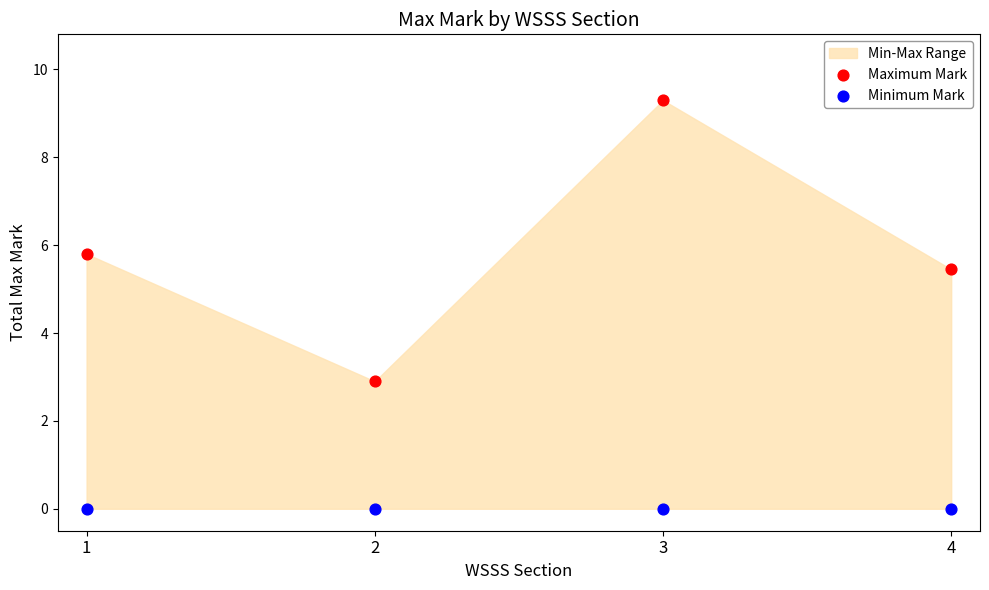

Which series contains the highest Y value?

Maximum Mark